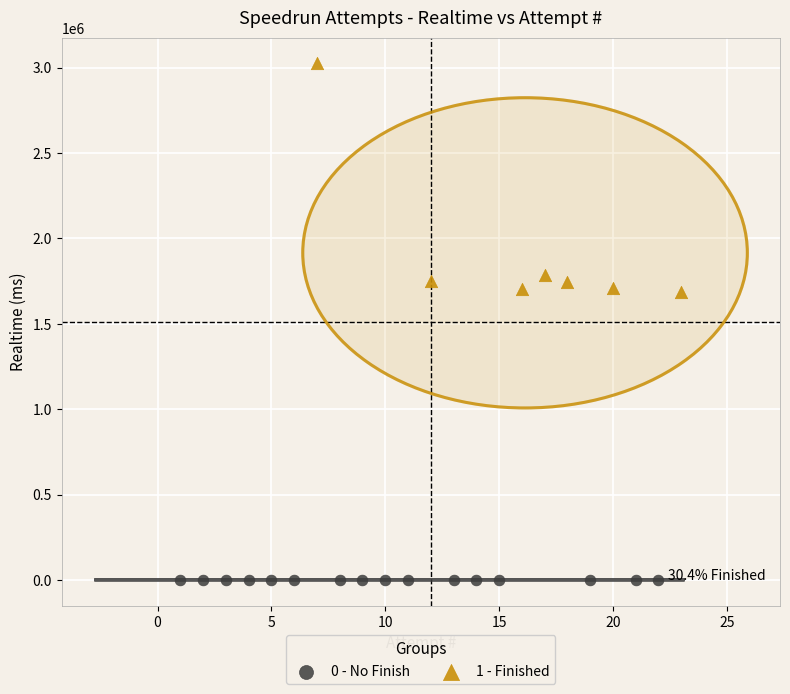

What are all the series names shown in the legend?

0 - No Finish, 1 - Finished